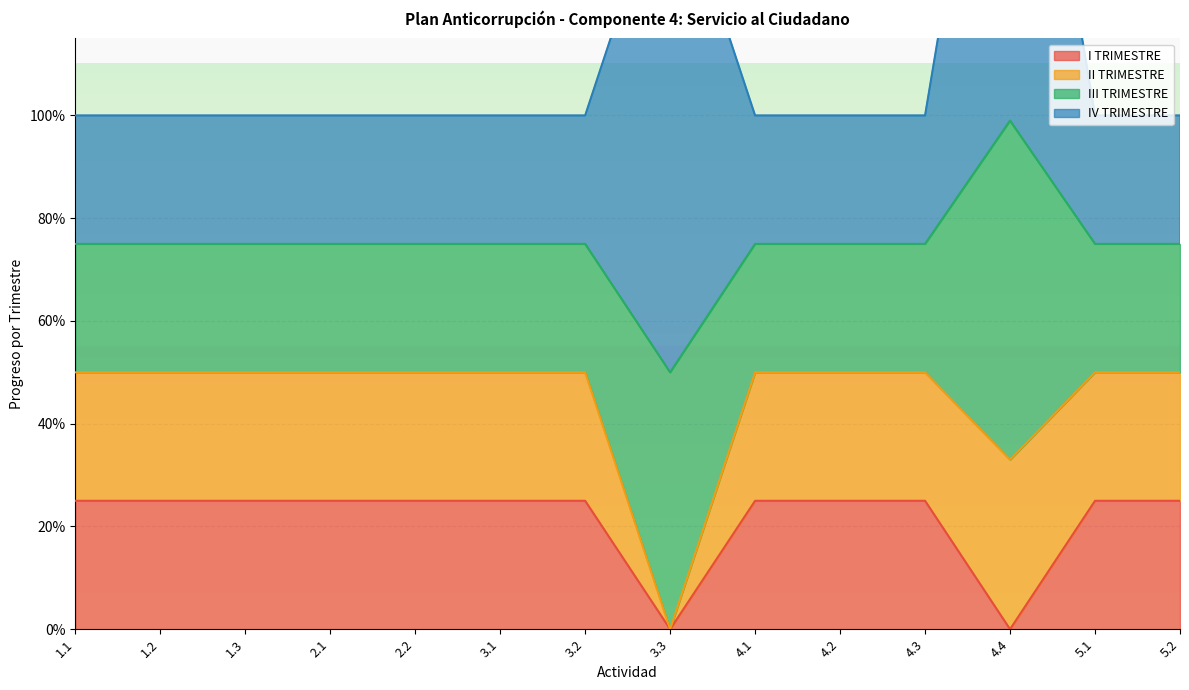

True or false: I TRIMESTRE and III TRIMESTRE intersect in this chart.

False